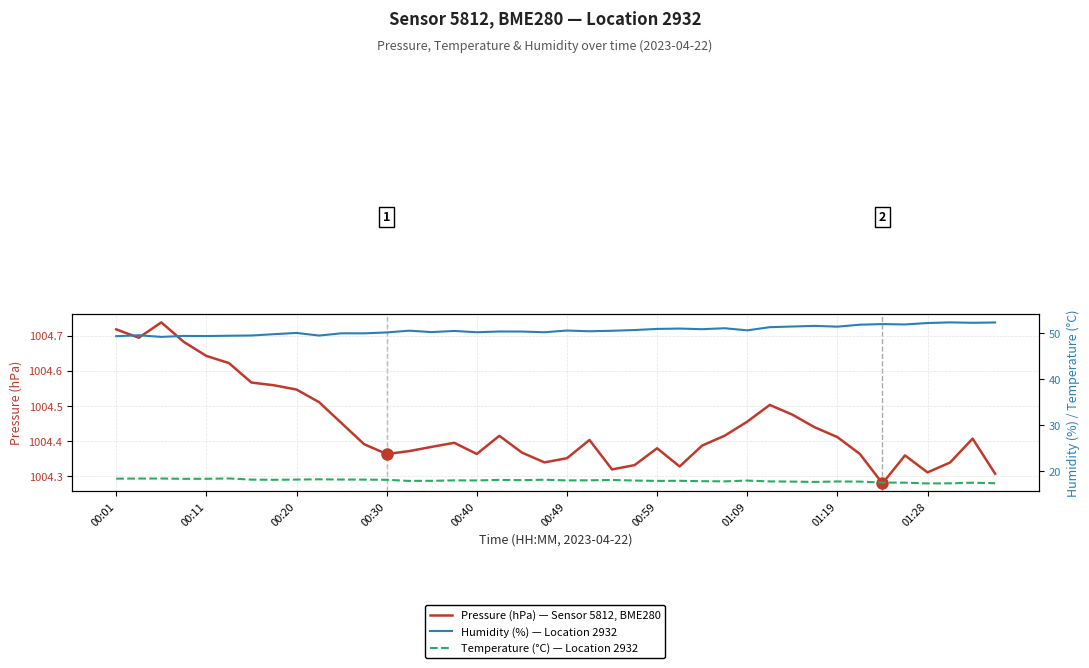

Reading left to right, list all the values displayed in this chart.

Pressure (hPa) — Sensor 5812, BME280: 1004.7	1004.7	1004.7	1004.7	1004.6	1004.6	1004.6	1004.6	1004.5	1004.5	1004.5	1004.4	1004.4	1004.4	1004.4	1004.4	1004.4	1004.4	1004.4	1004.3	1004.4	1004.4	1004.3	1004.3	1004.4	1004.3	1004.4	1004.4	1004.5	1004.5	1004.5	1004.4	1004.4	1004.4	1004.3	1004.4	1004.3	1004.3	1004.4	1004.3
Humidity (%) — Location 2932: 49.3	49.5	49.2	49.4	49.4	49.4	49.5	49.8	50.0	49.5	50.0	49.9	50.1	50.5	50.2	50.5	50.2	50.3	50.3	50.2	50.5	50.4	50.5	50.7	50.9	51.0	50.8	51.0	50.6	51.3	51.4	51.6	51.4	51.8	52.0	51.9	52.2	52.3	52.2	52.3
Temperature (°C) — Location 2932: 18.4	18.4	18.4	18.4	18.4	18.4	18.2	18.1	18.2	18.3	18.2	18.2	18.1	17.9	17.9	18.0	18.0	18.1	18.1	18.2	18.0	18.0	18.1	18.0	17.9	17.9	17.9	17.8	18.0	17.8	17.8	17.7	17.8	17.8	17.6	17.5	17.4	17.4	17.5	17.4